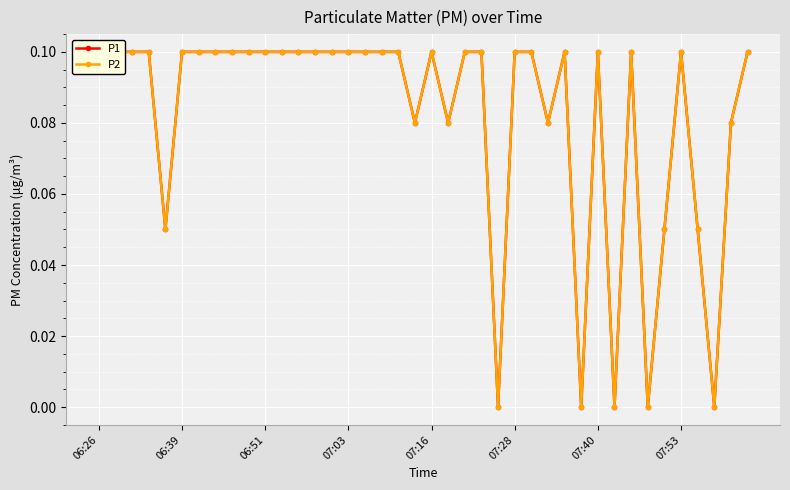

True or false: P1 and P2 intersect in this chart.

False